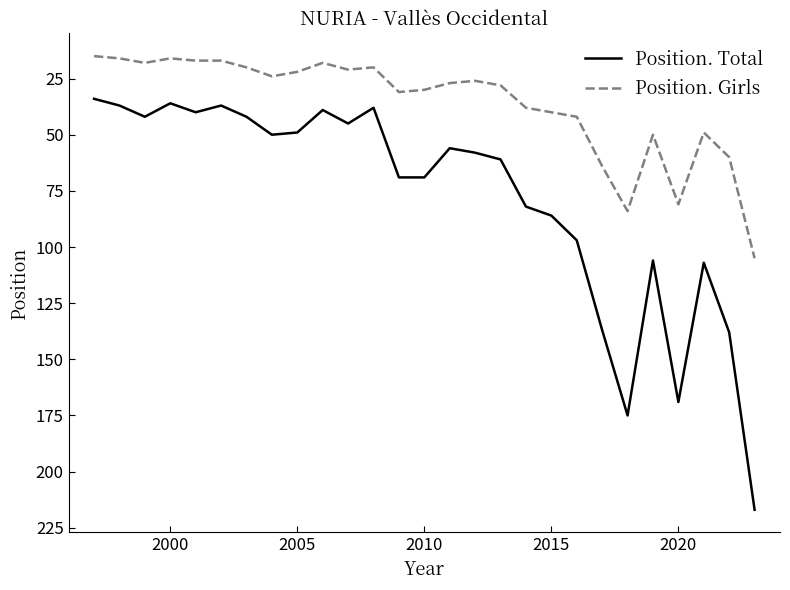

At how many categories does at least one series exceed 110?

5